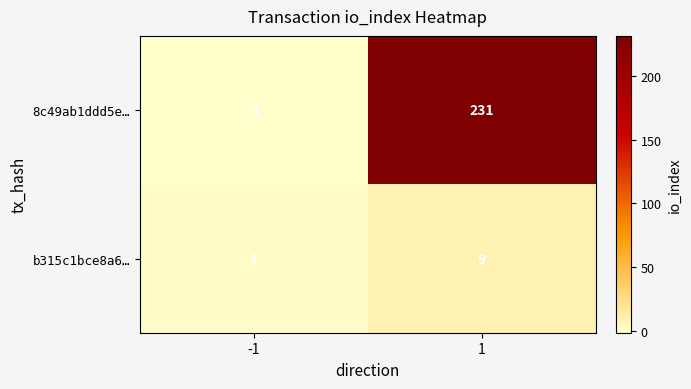

Reading left to right, list all the values displayed in this chart.

8c49ab1ddd5e…: -1	231
b315c1bce8a6…: 1	9